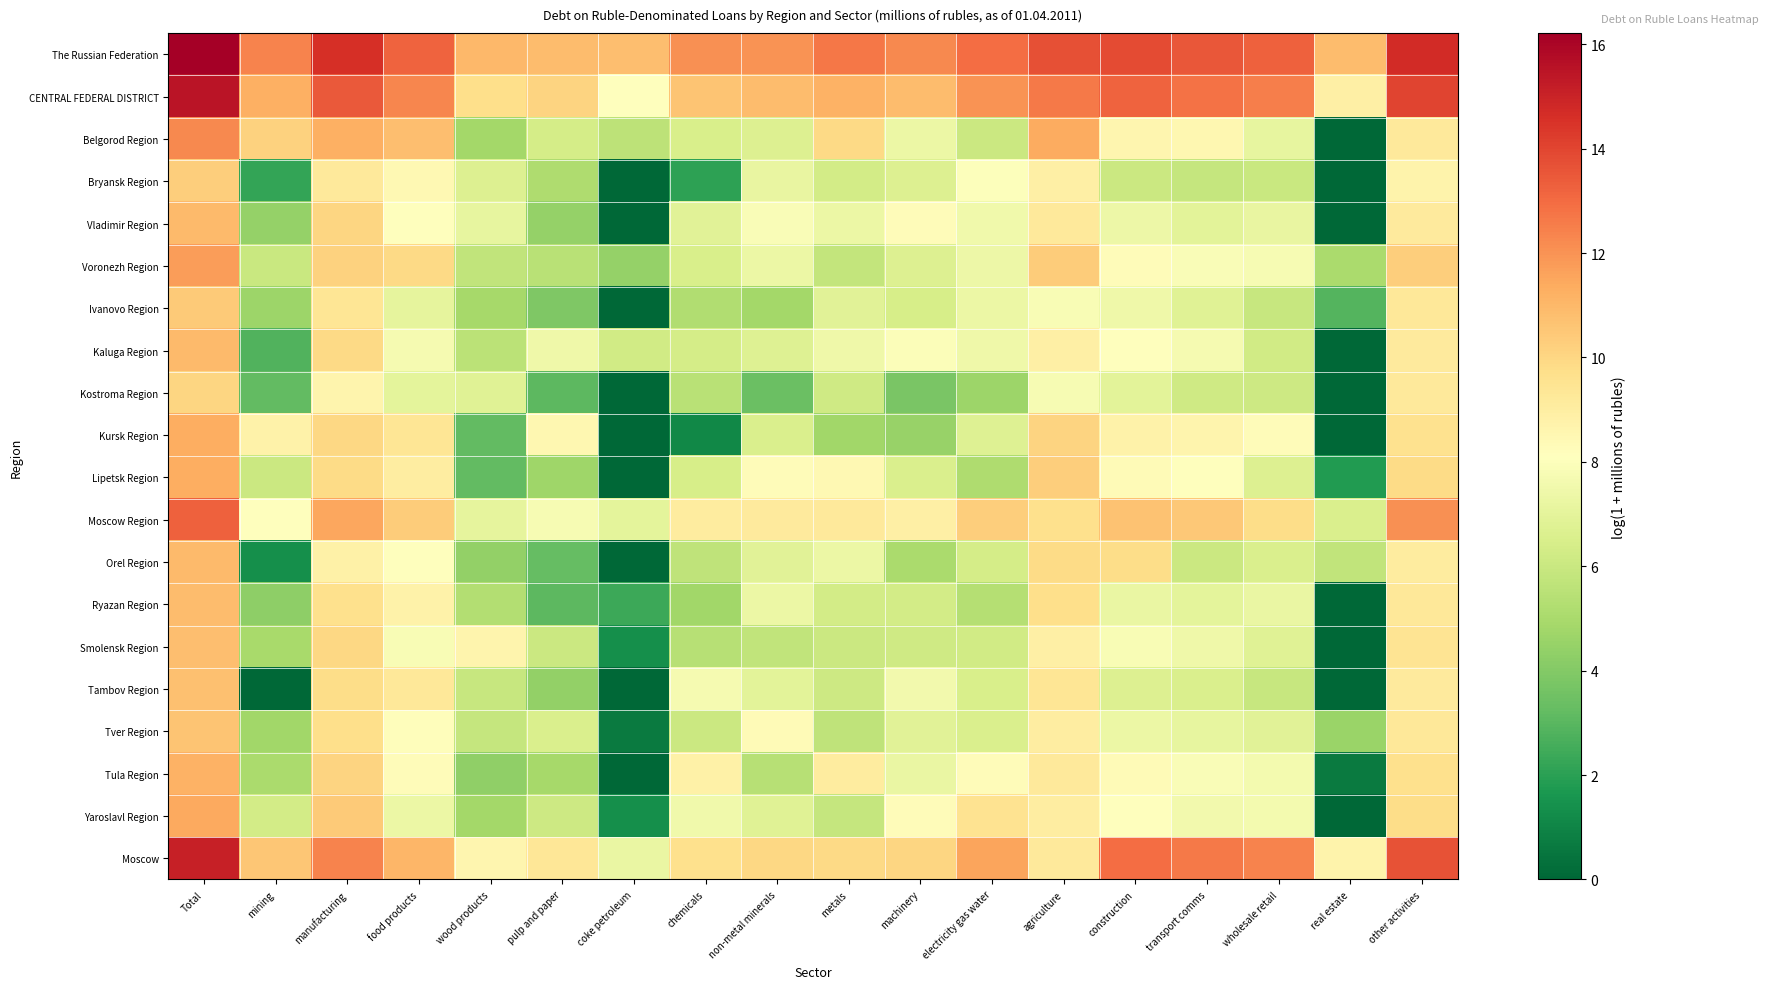

Which label corresponds to the smallest value in the chart?

real estate